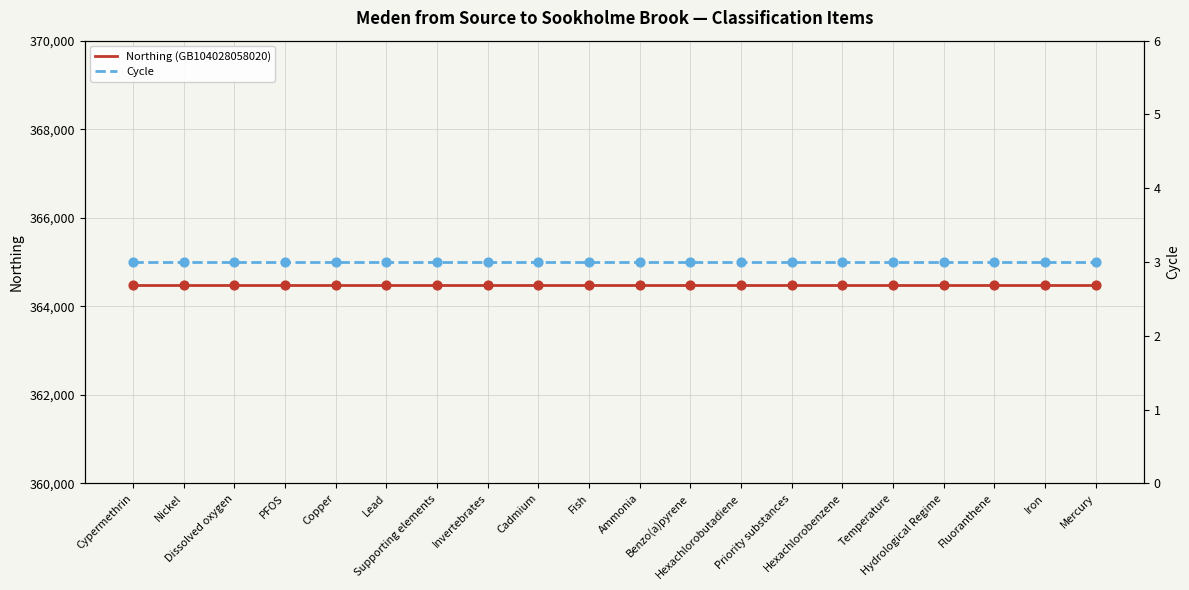

Which series reaches the minimum Y coordinate?

Cycle